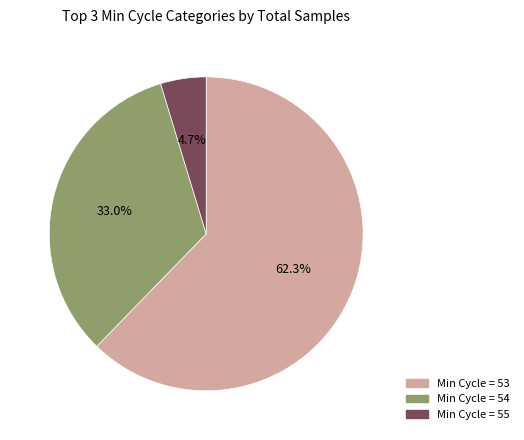

Does any single category account for the majority?

Yes